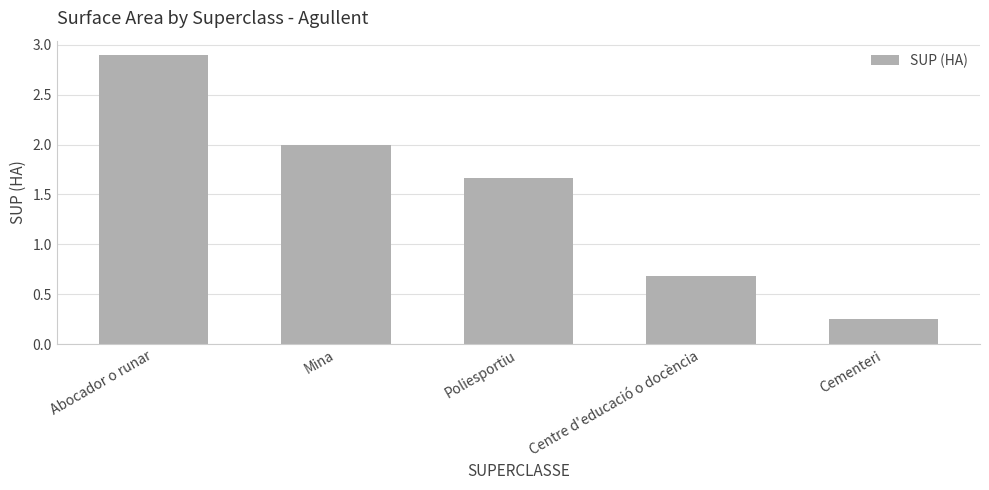

What is the label of the 5th bar from the right?

Abocador o runar